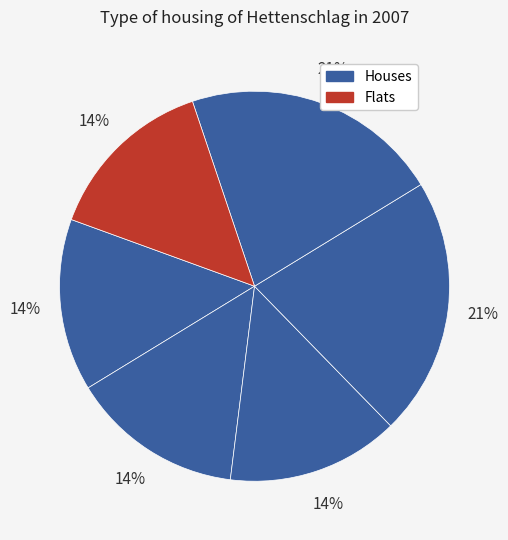

Count the number of slices in the pie.

6